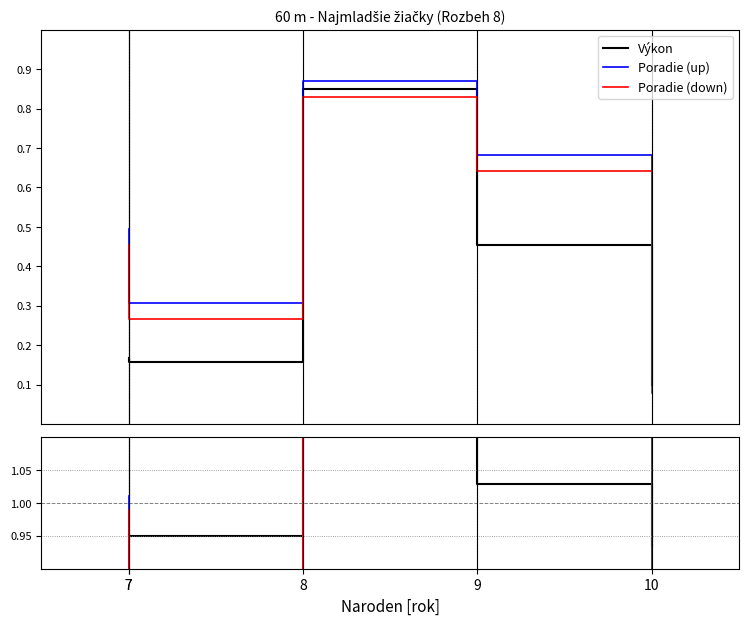

True or false: Poradie (down) has a value of 1.1 at 8.

False